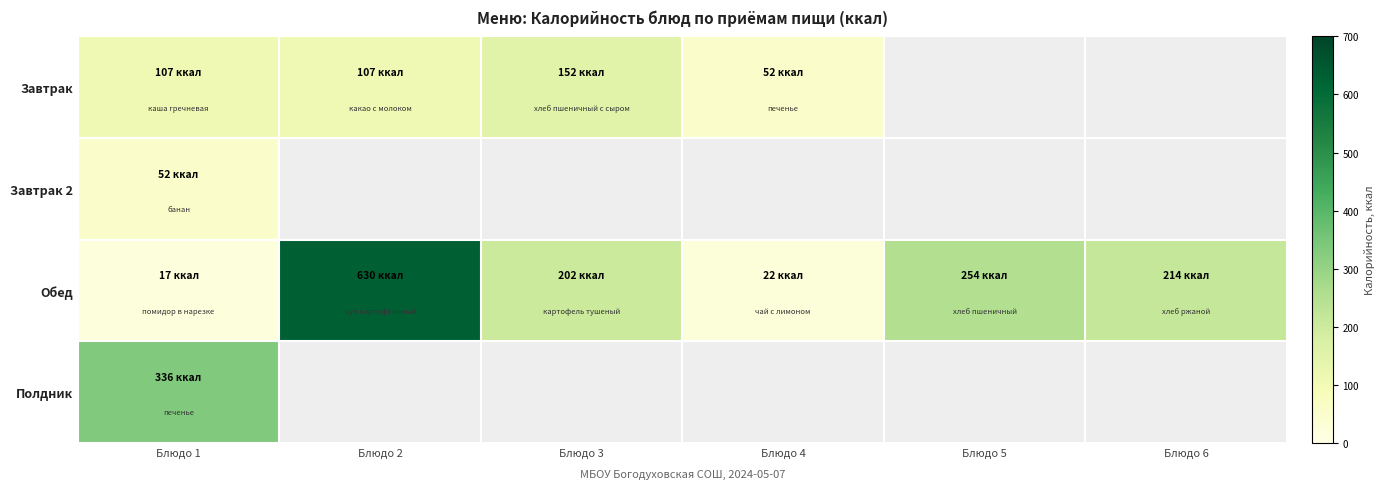

How many categories are shown in the chart?

6